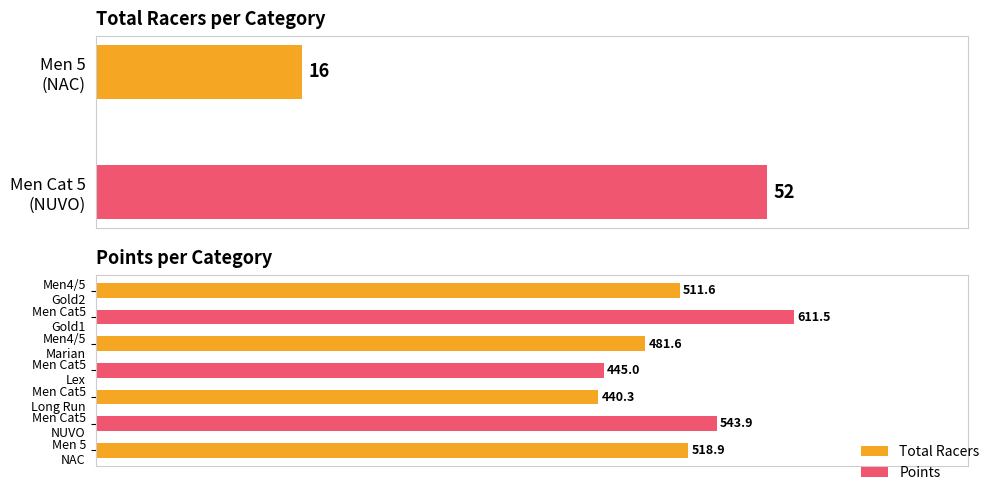

Does the chart contain any negative values?

No